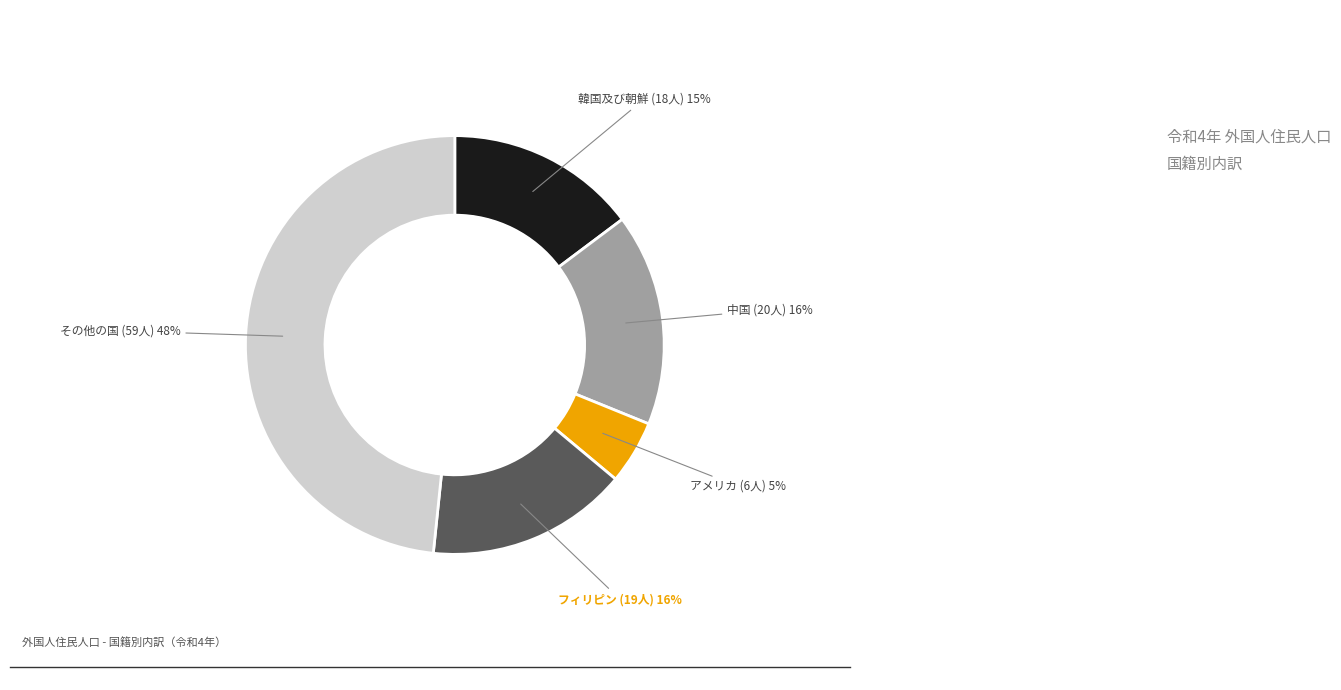

Do その他の国 and 韓国及び朝鮮 together represent more than half of the pie?

Yes